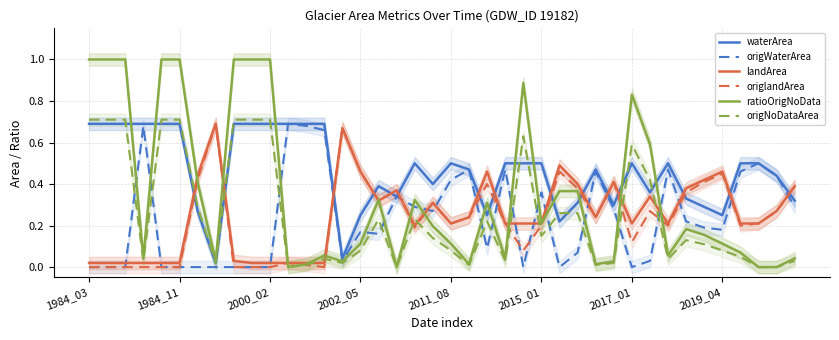

What is the maximum value for ratioOrigNoData?

1.0